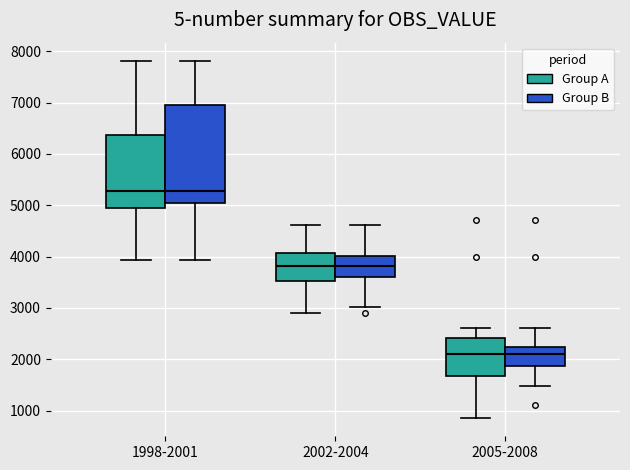

Where does the lower whisker of the box for 1998-2001 (Group B) end on the y-axis? The values are not printed on the chart, so give them approximately, as read against the axis.

3900